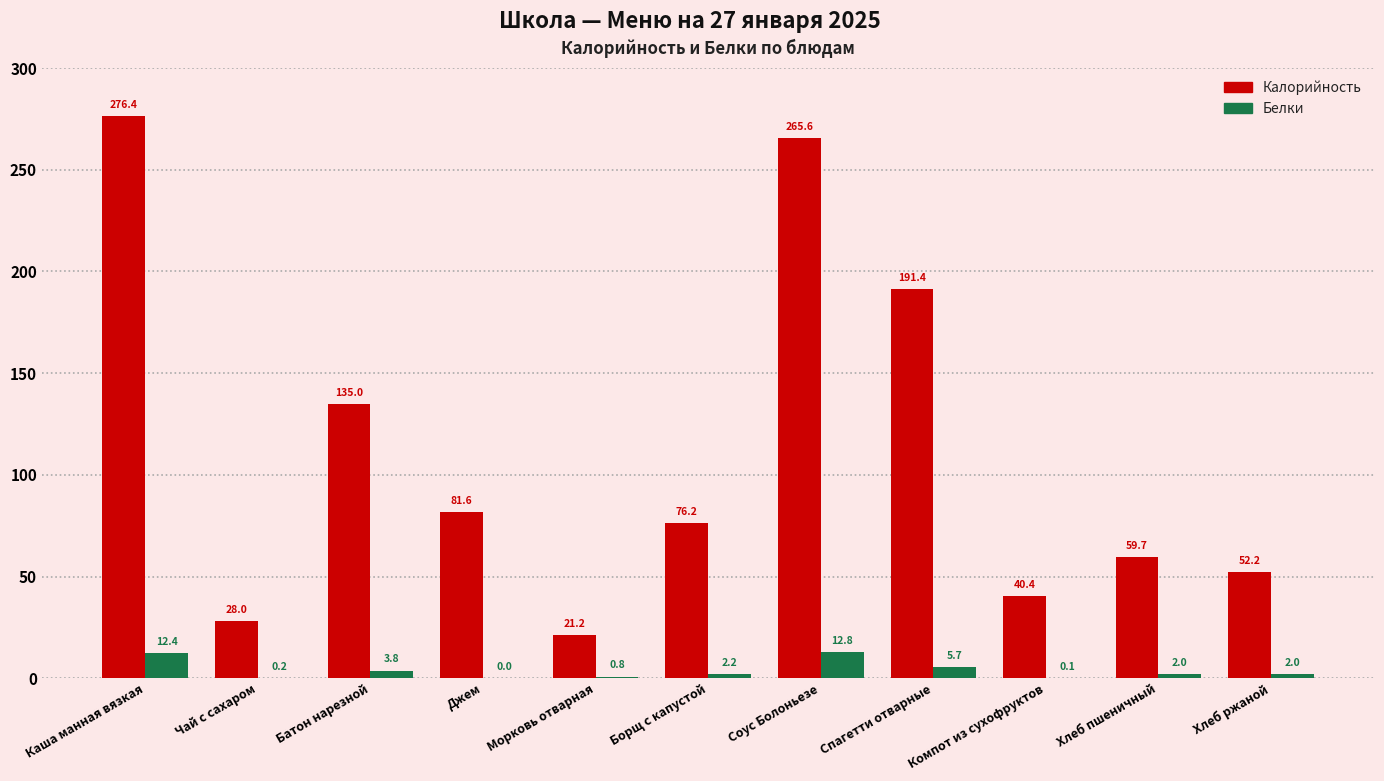

What is the sum of the Калорийность values at Чай с сахаром and Соус Болоньезе?

293.6